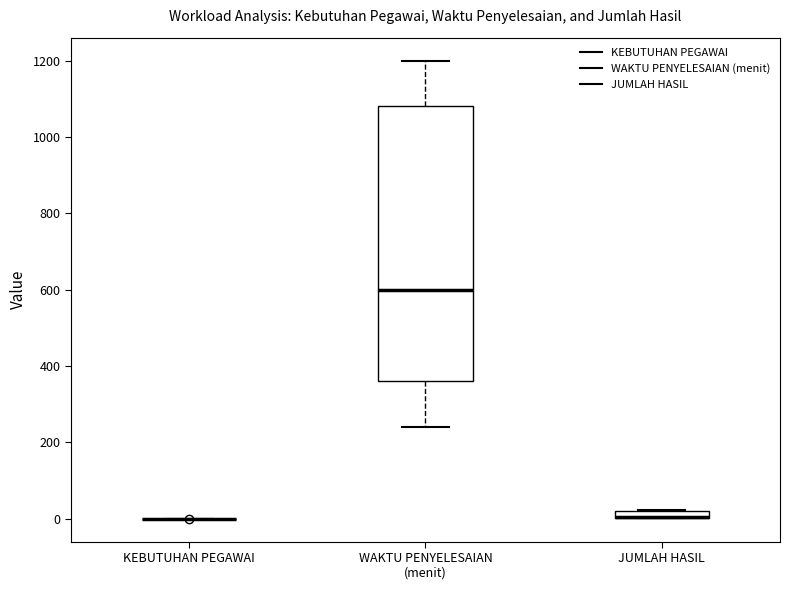

Where does the lower whisker of the box for WAKTU PENYELESAIAN (menit) end on the y-axis? The values are not printed on the chart, so give them approximately, as read against the axis.

240